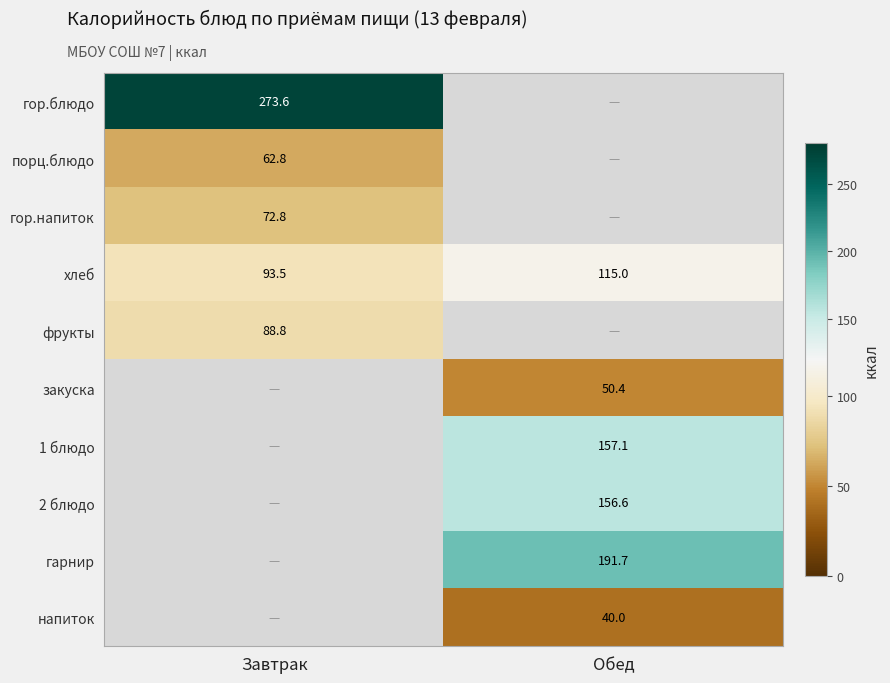

At how many categories does at least one series exceed 44?

2